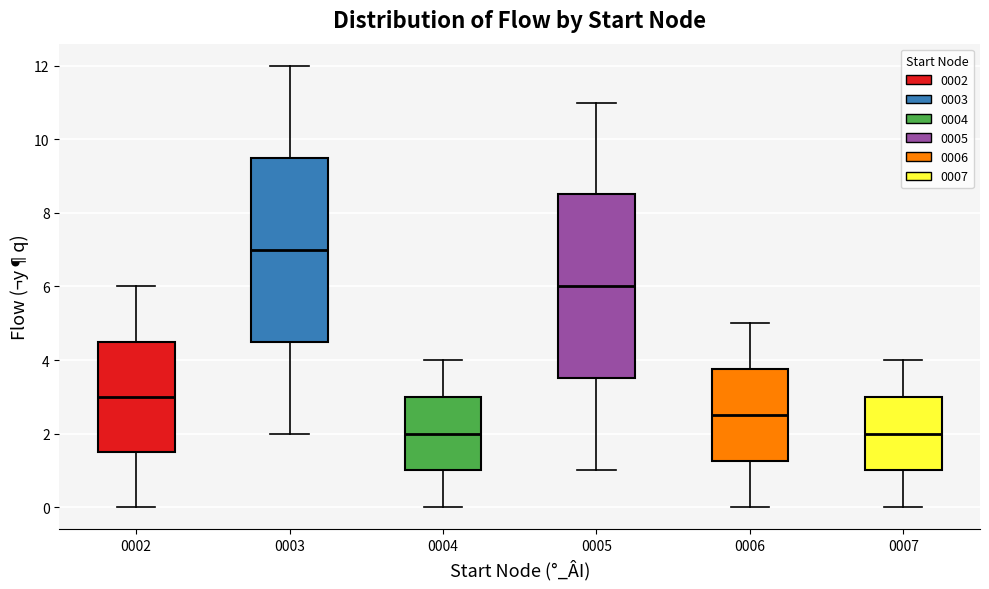

Which box has the highest median line?

0003